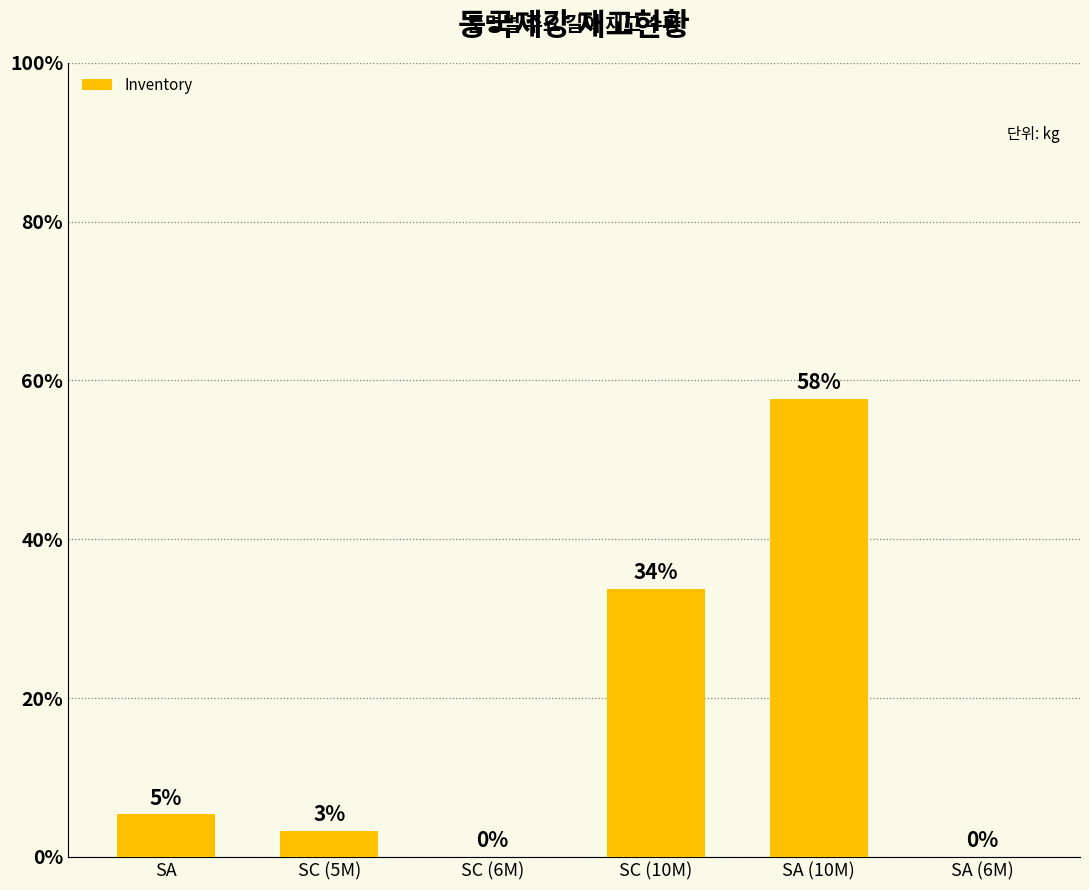

What is the label of the 5th bar from the left?

SA (10M)